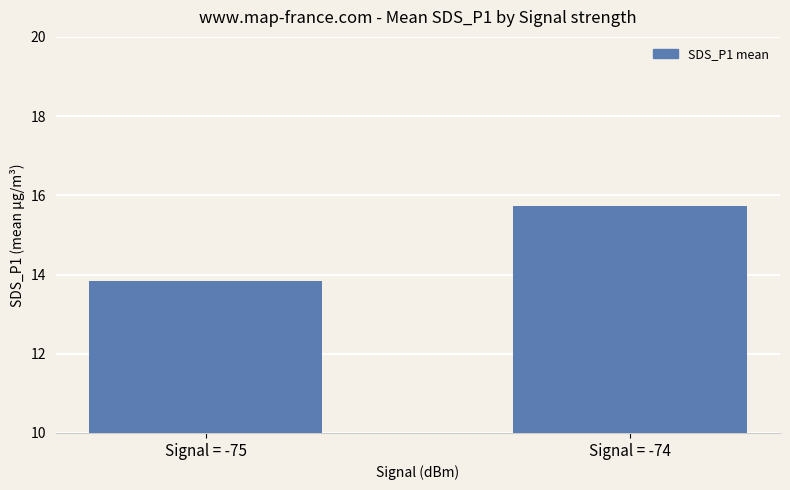

What is the difference between the values at Signal = -74 and Signal = -75?

1.9